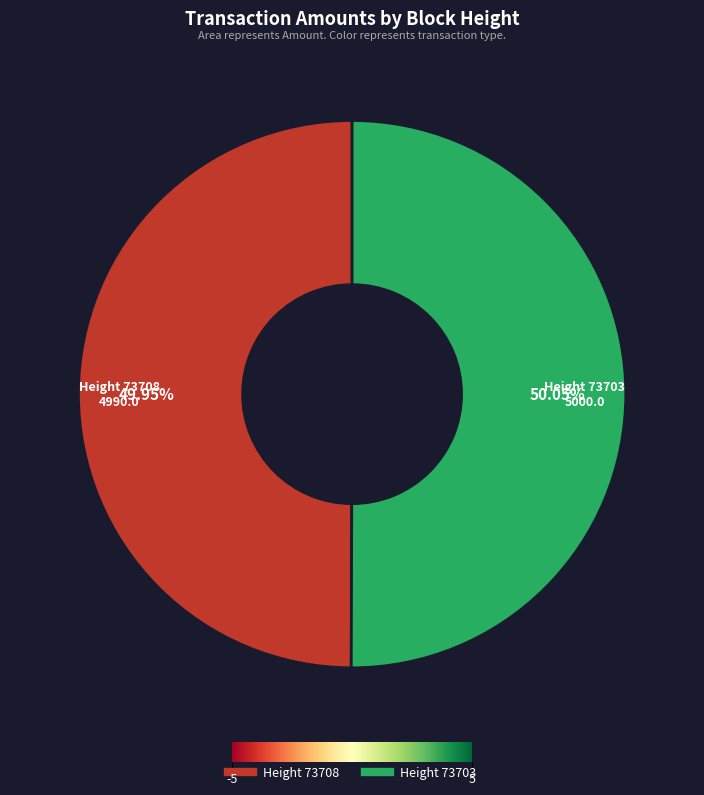

The Height 73708 slice represents 61% of the pie. True or false?

False